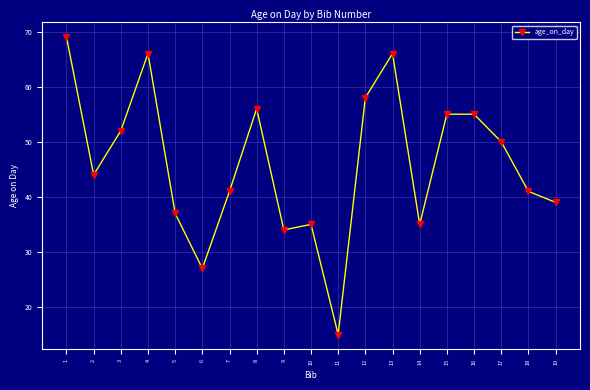

How many distinct data groups are displayed?

1